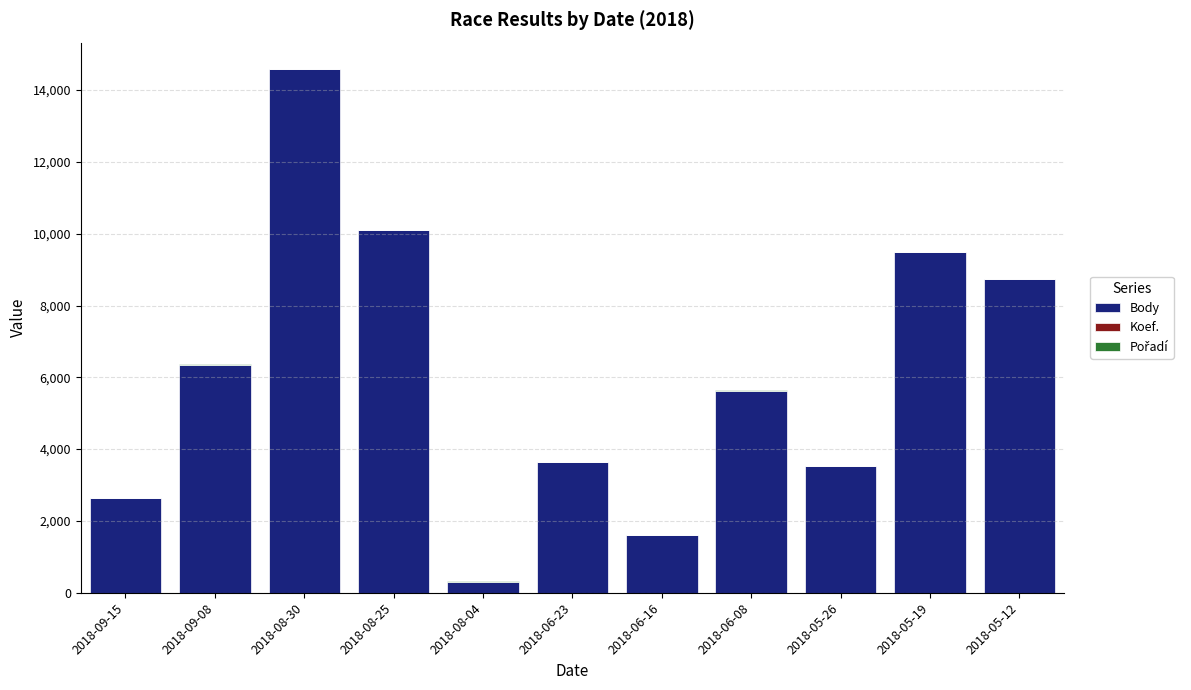

What is the highest value of the Body series?

14579